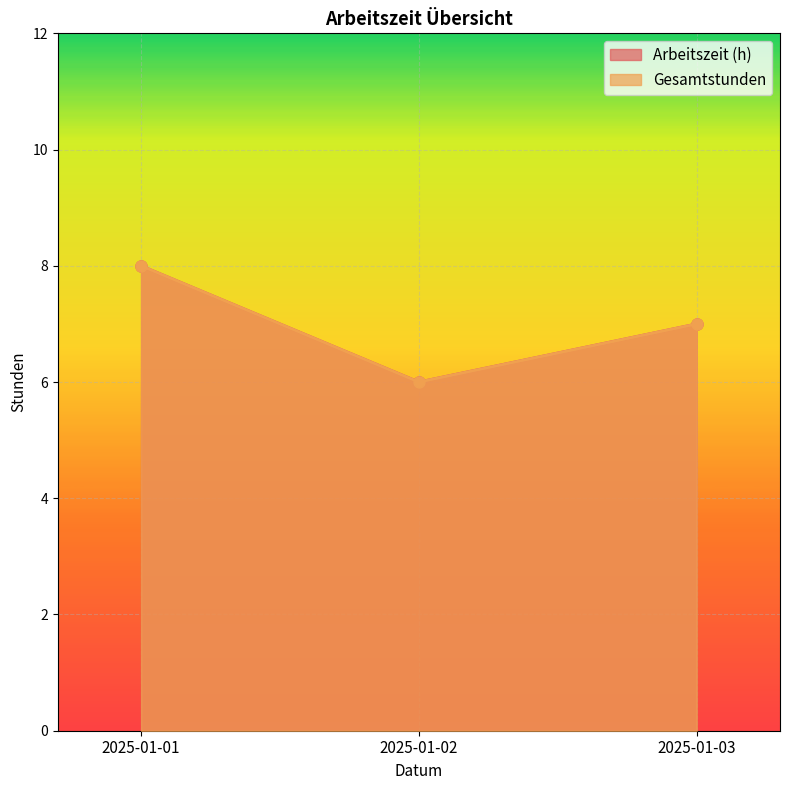

Between 2025-01-01 and 2025-01-02, which series saw the biggest shift?

Arbeitszeit (h)